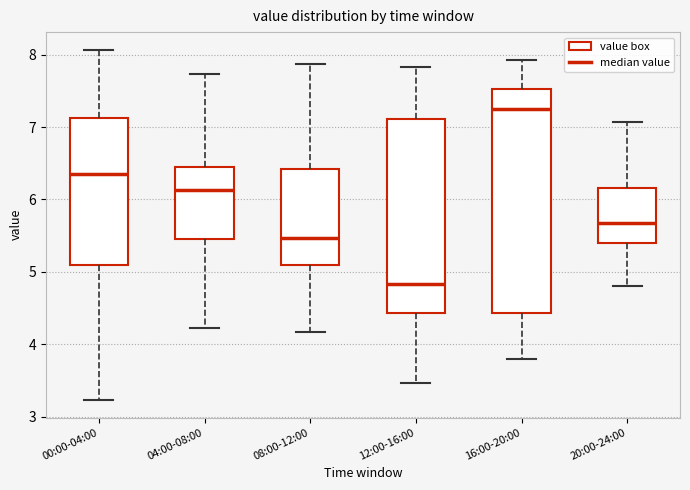

Comparing the boxes themselves (not the whiskers), which one is the tallest?

16:00-20:00